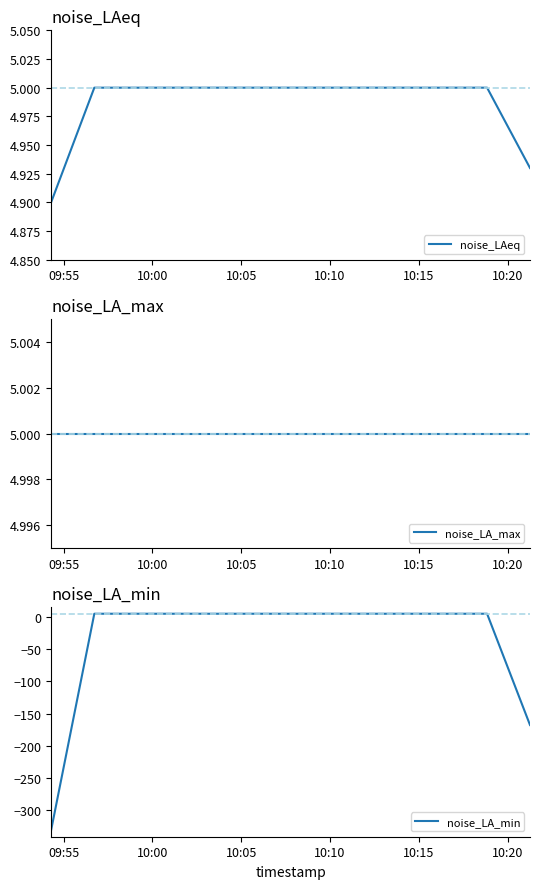

What is the maximum value for noise_LAeq?

5.0